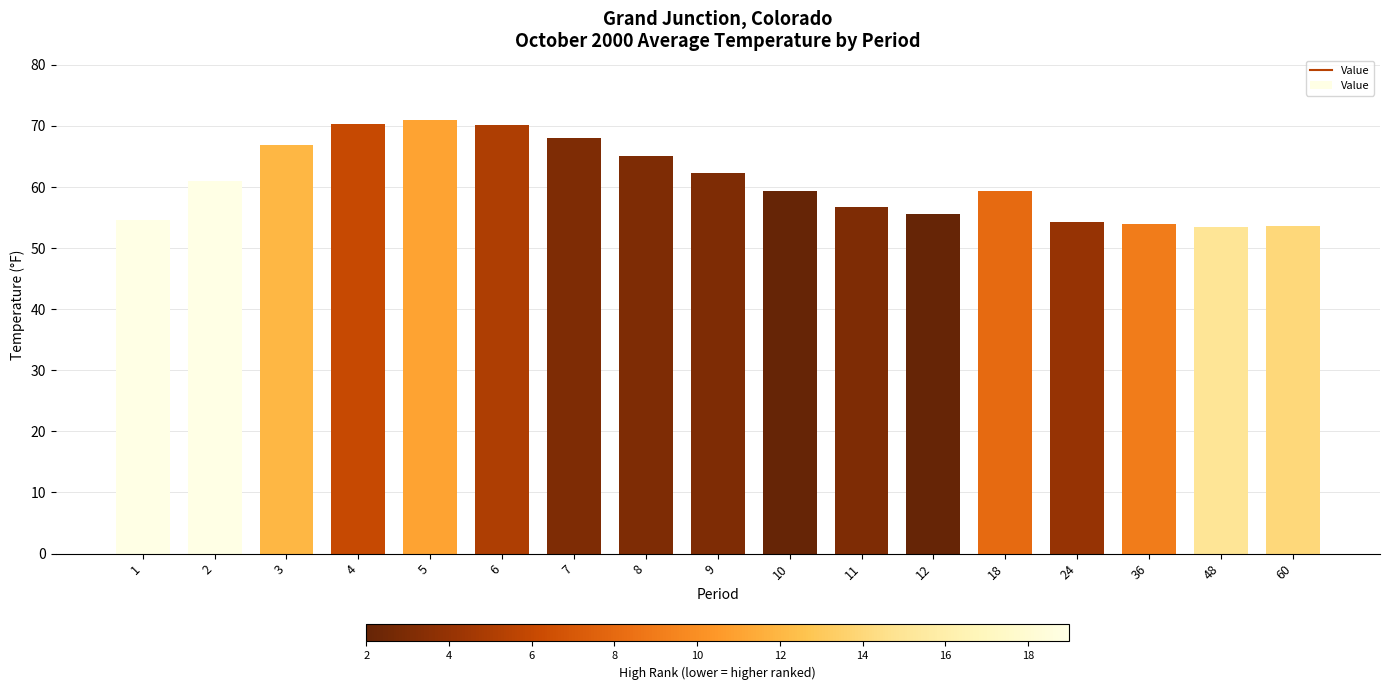

True or false: the data shows 30.3 at 11.

False